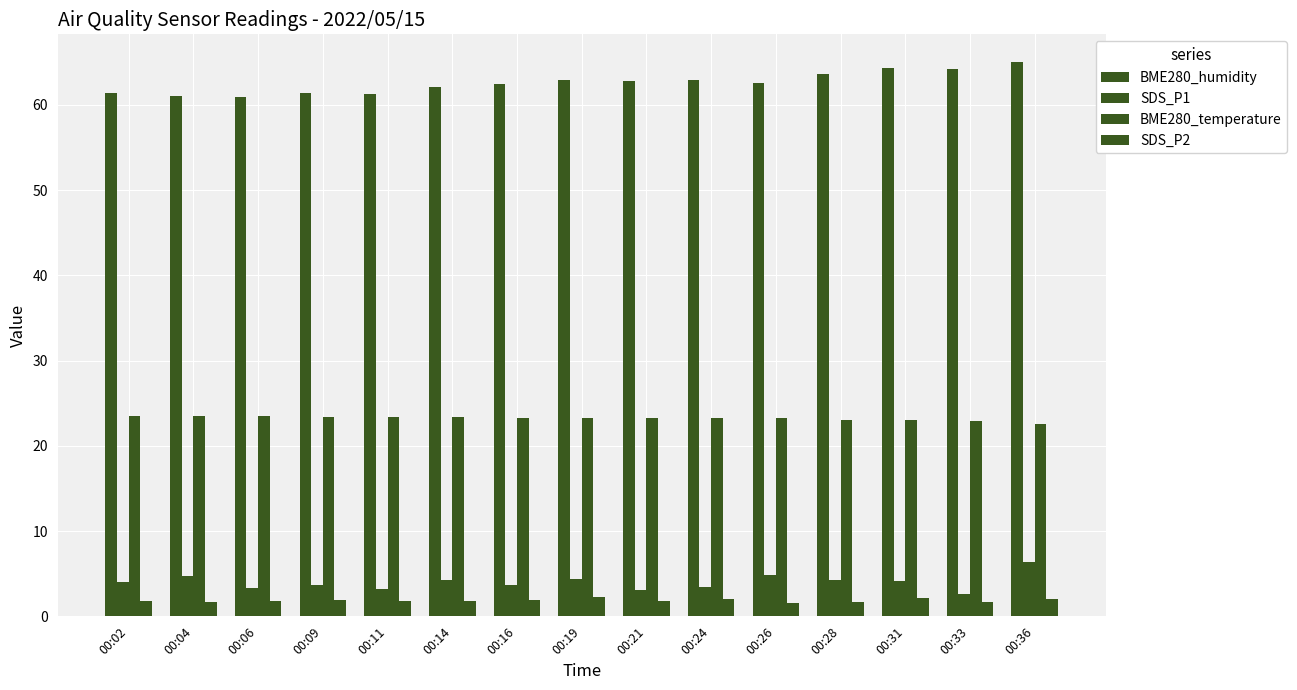

How many bars are there in total?

60